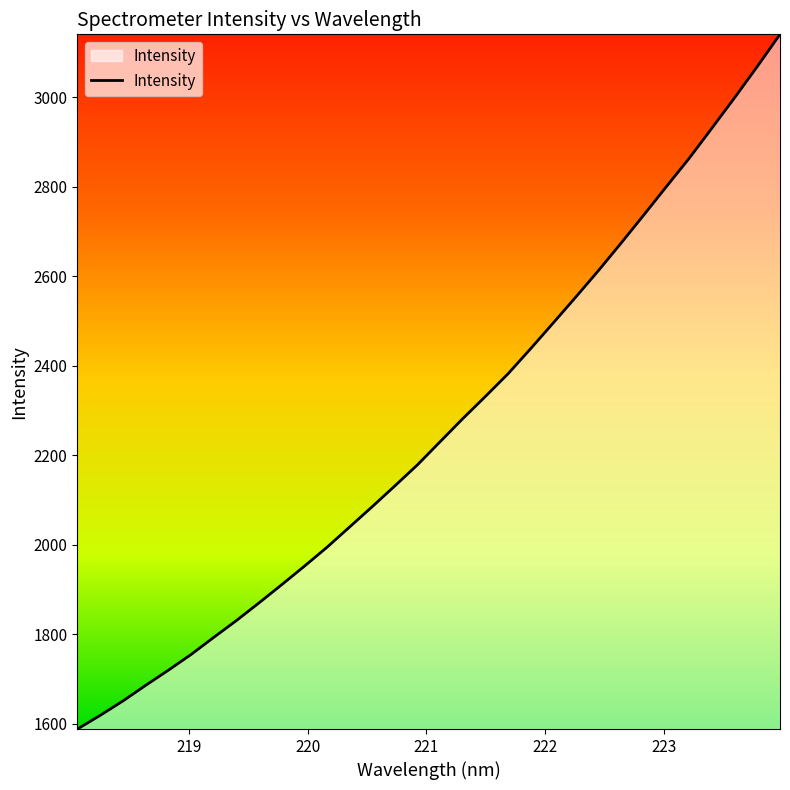

Does the chart display data point markers on the line(s)?

No